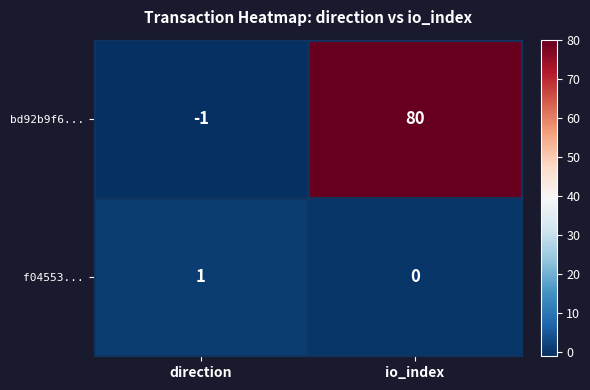

Reading right to left, extract all data points from this chart.

bd92b9f6...: 80	-1
f04553...: 0	1